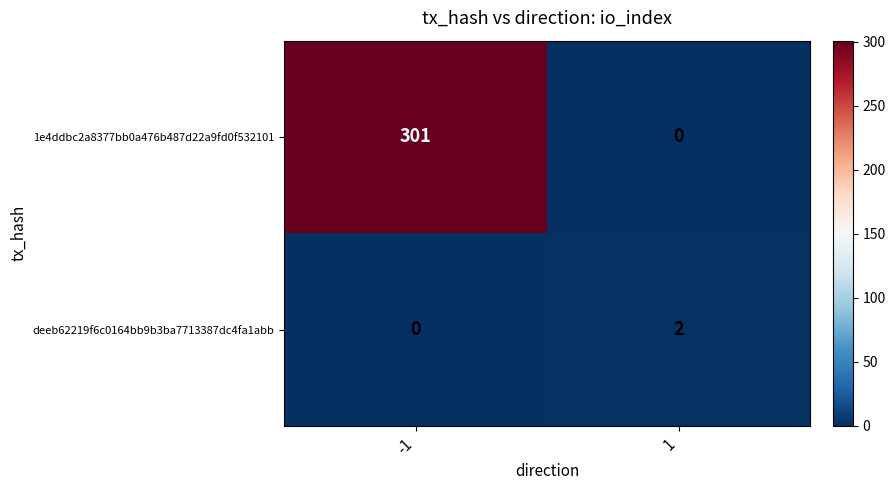

Rank the categories by deeb62219f6c0164bb9b3ba7713387dc4fa1abb value from lowest to highest.

-1, 1